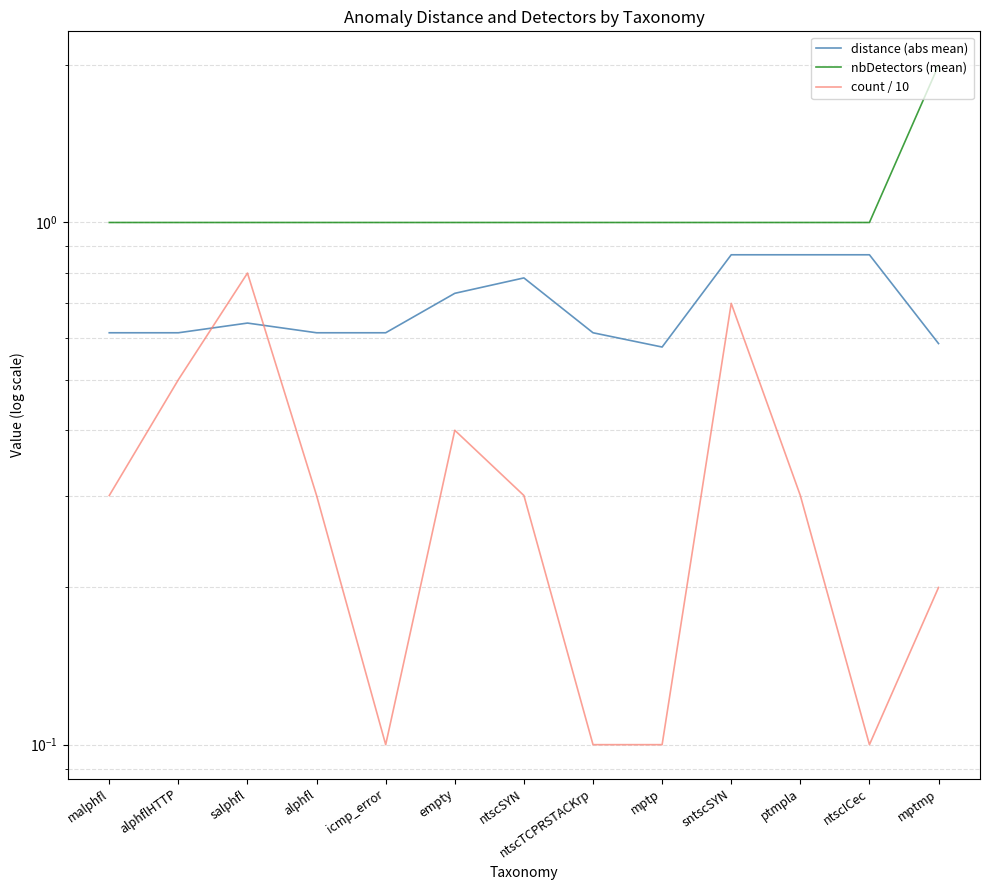

True or false: nbDetectors (mean) and distance (abs mean) cross at least once.

False